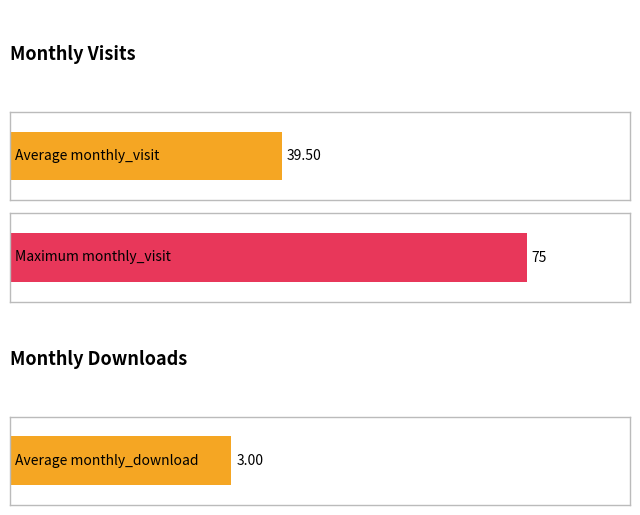

What is the sum of all monthly_visit values?

790